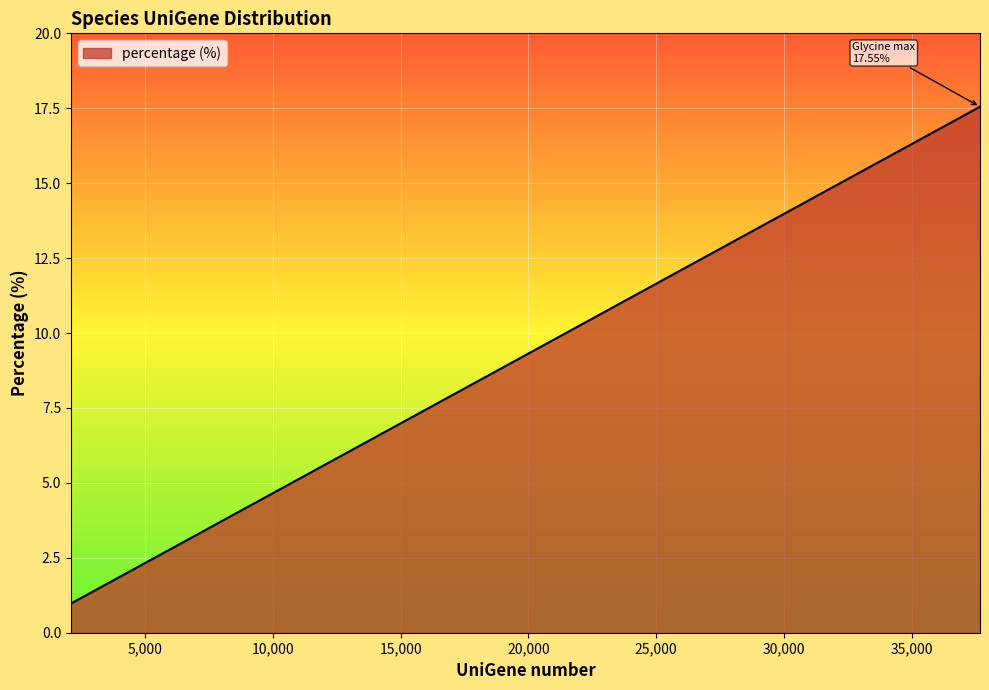

How many series are shown in this chart?

1